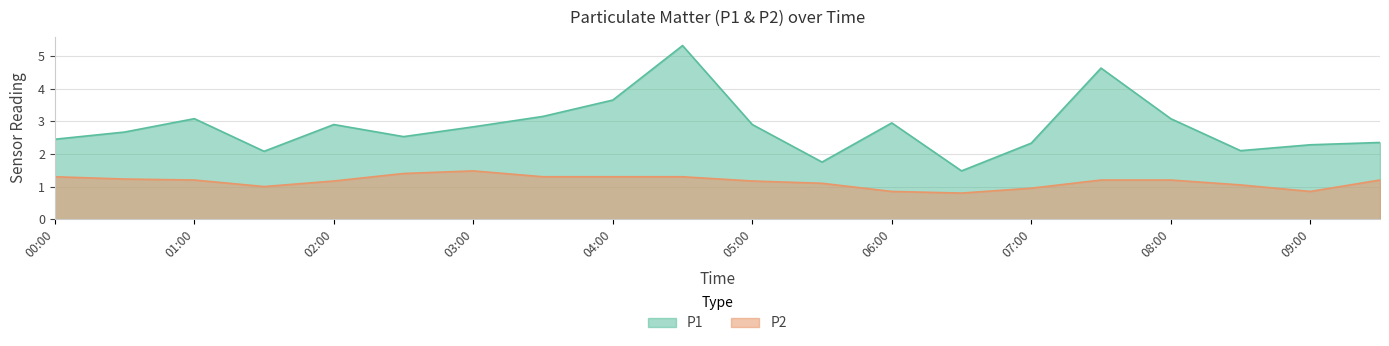

Reading left to right, extract all data points from this chart.

P1: 2.5	2.7	3.1	2.1	2.9	2.5	2.8	3.1	3.6	5.3	2.9	1.8	3.0	1.5	2.3	4.6	3.1	2.1	2.3	2.4
P2: 1.3	1.2	1.2	1.0	1.2	1.4	1.5	1.3	1.3	1.3	1.2	1.1	0.8	0.8	0.9	1.2	1.2	1.1	0.8	1.2